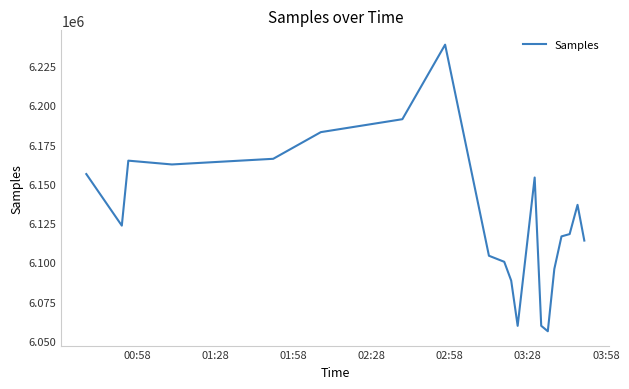

What is the maximum value shown in the chart?

6238777